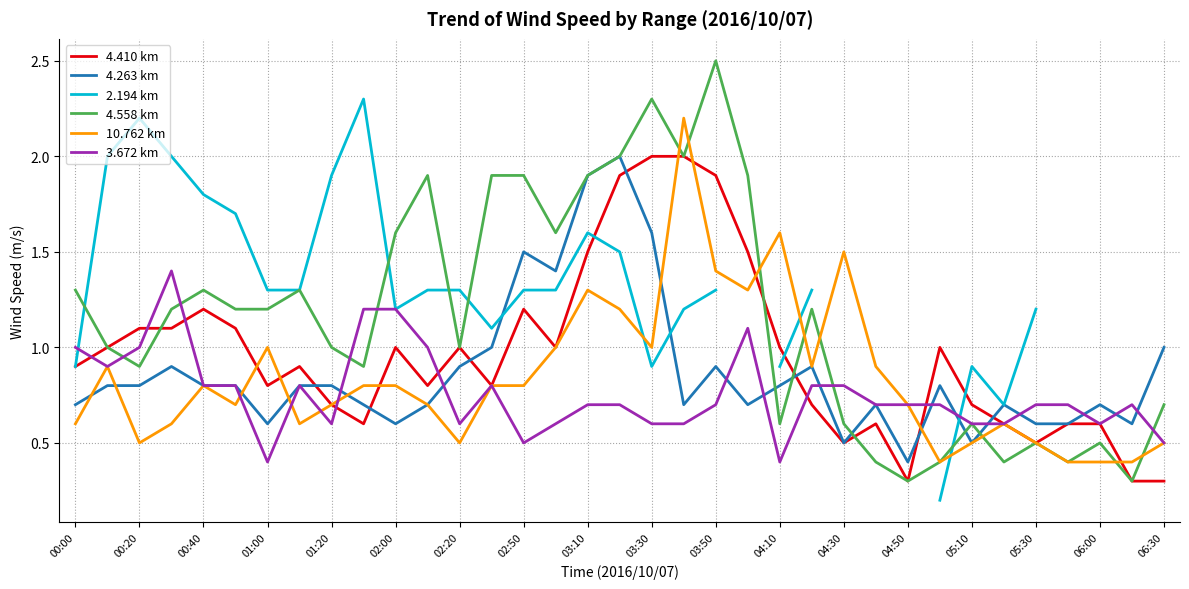

The 4.263 km series shows 1.6 at 03:30. True or false?

True